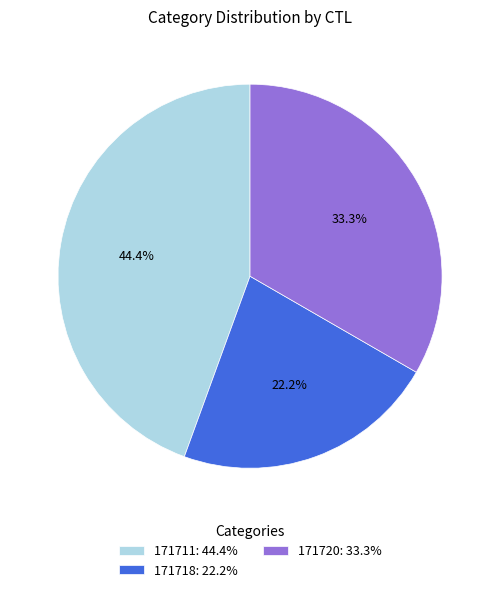

Rank the categories by value from highest to lowest.

171711, 171720, 171718